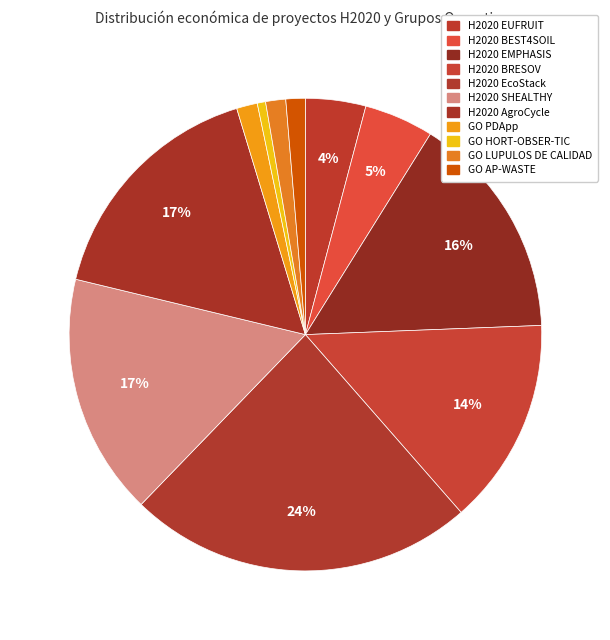

To the nearest percent, what portion does H2020 EcoStack represent?

24%